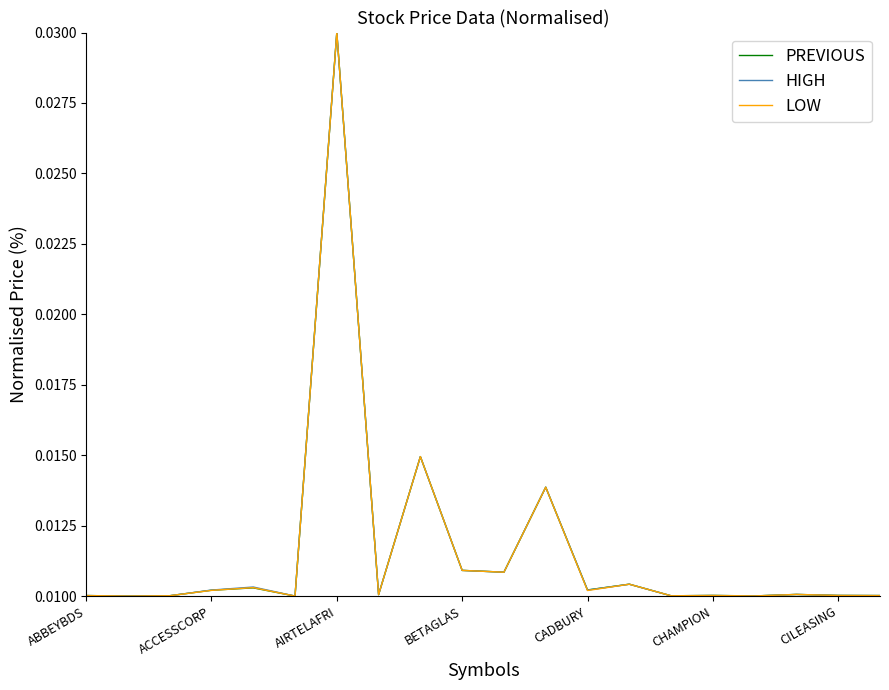

Does the chart display data point markers on the line(s)?

No